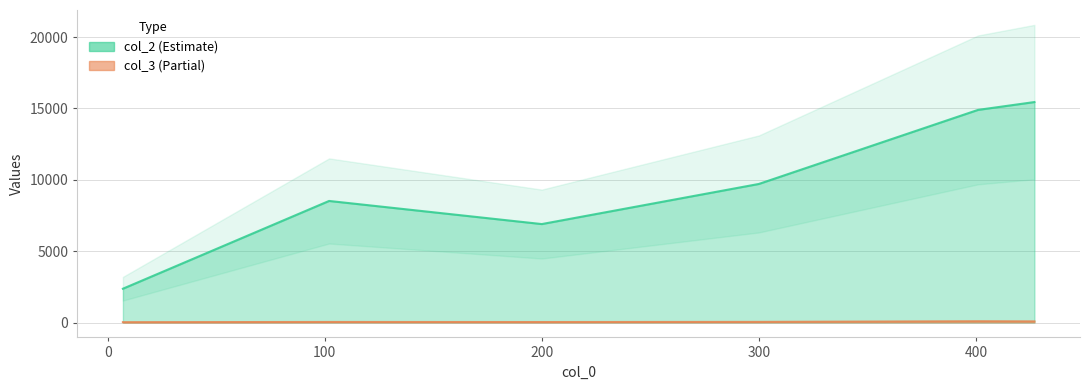

Does the chart have visible grid lines?

Yes